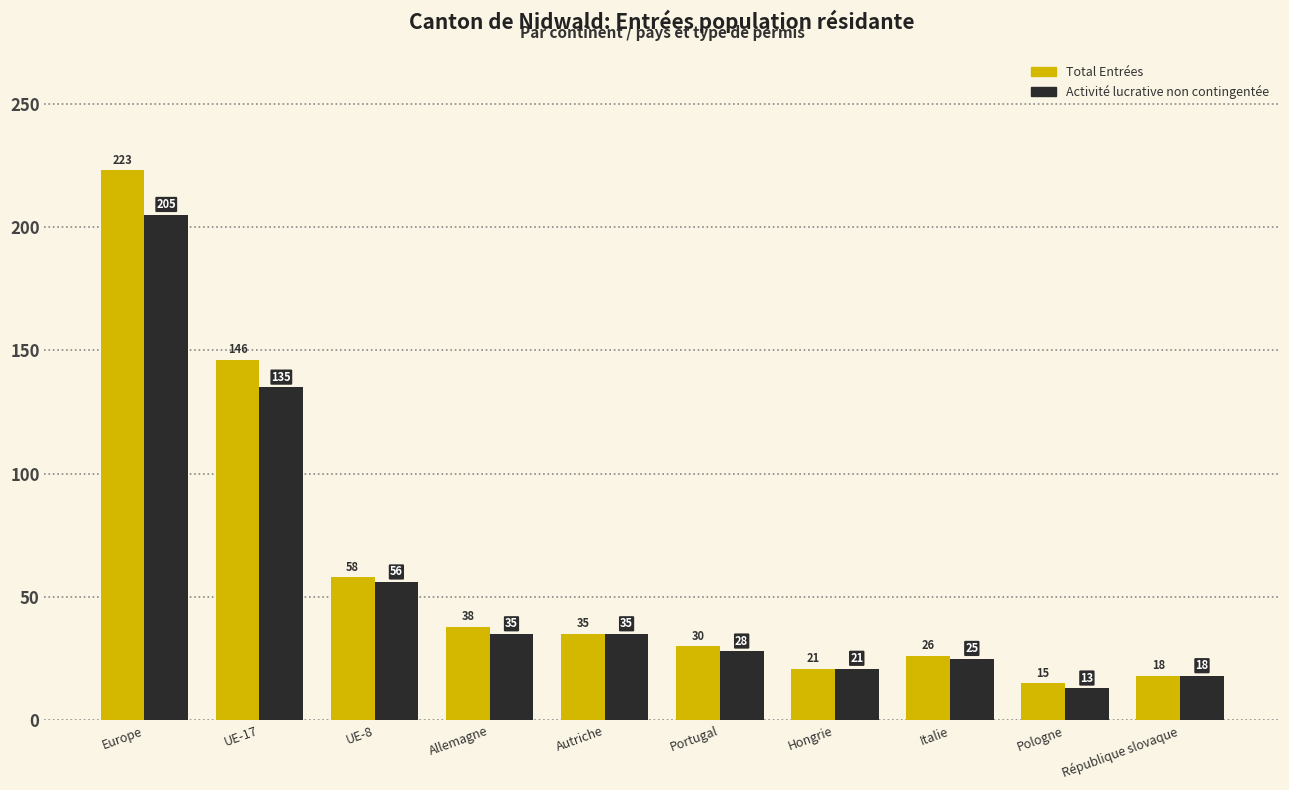

At which label is Total Entrées closest to 119?

UE-17